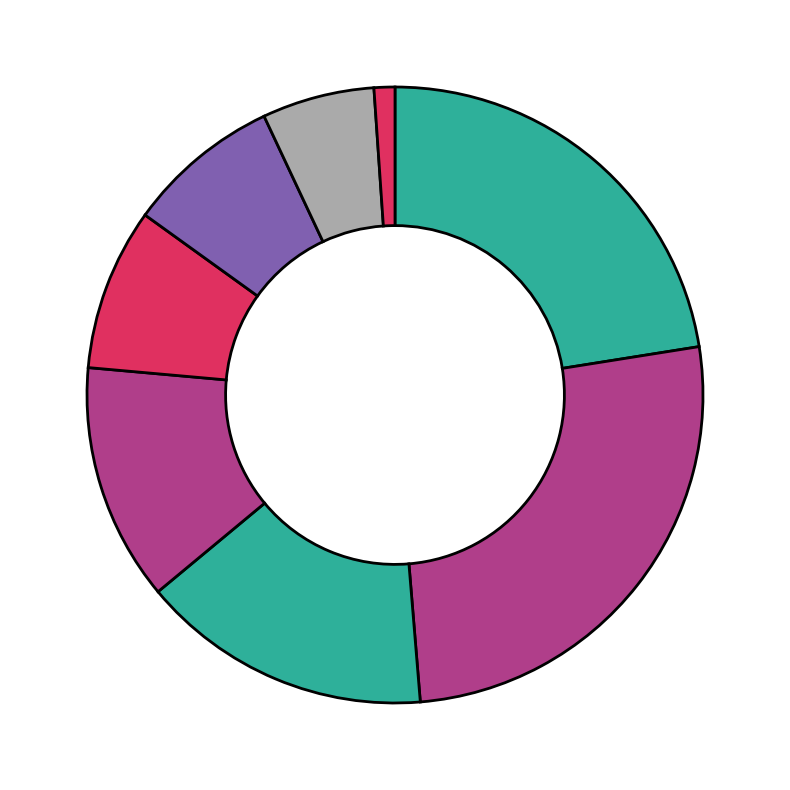

Rank the categories by value from lowest to highest.

I.U.S.S. PAVIA, UNIVERSITA DEGLI STUDI INSUBRIA VARESE, UNIVERSITA DEGLI STUDI DI BERGAMO, UNIVERSITA DEGLI STUDI DI BRESCIA, UNIVERSITA DEGLI STUDI DI PAVIA, UNIVERSITA DEGLI STUDI DI MILANO-BICOCCA, POLITECNICO DI MILANO, UNIVERSITA DEGLI STUDI DI MILANO